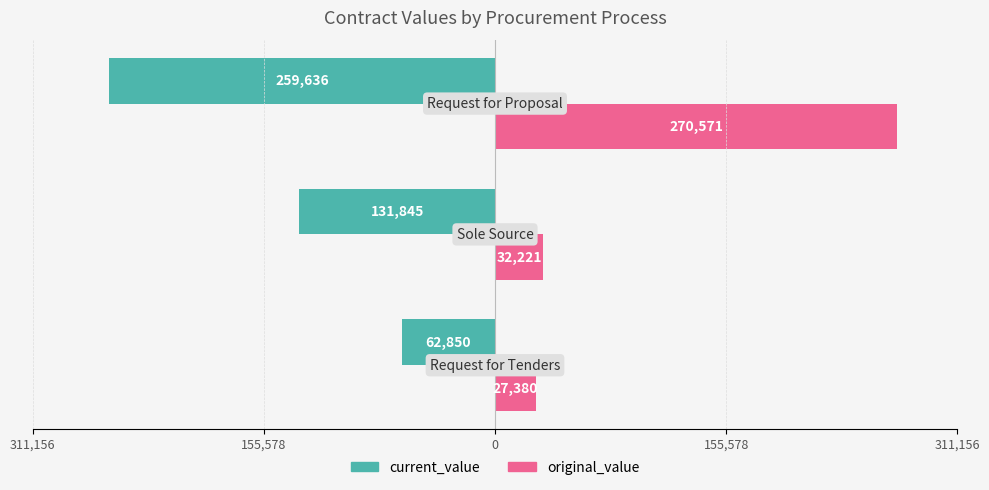

What position from the left is 155,578?

2